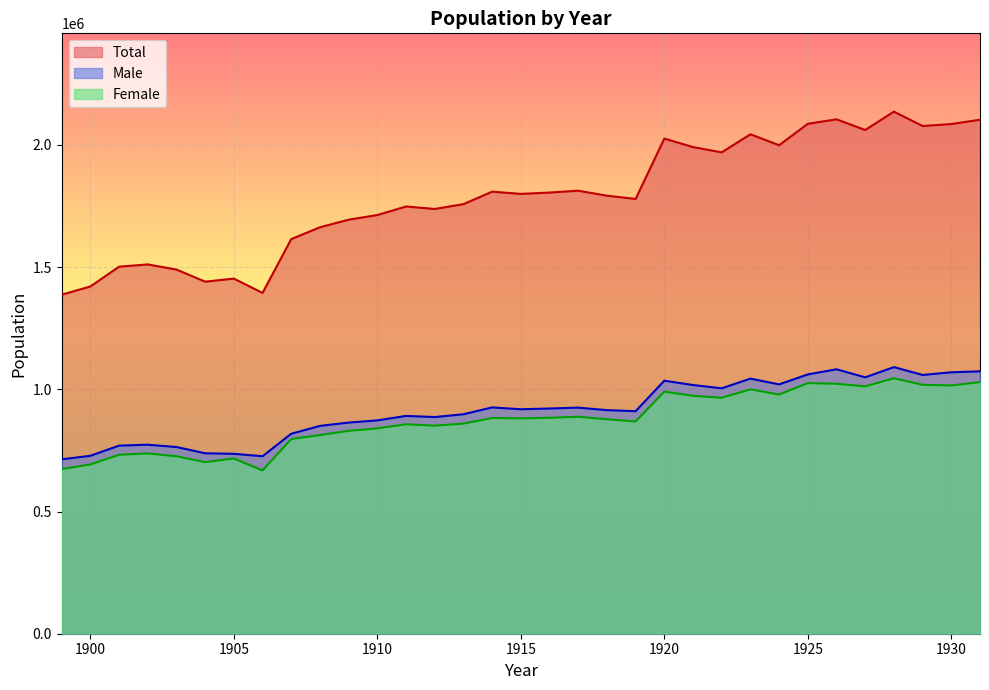

What is the value of the Total point at the 23rd from the left?

1990876